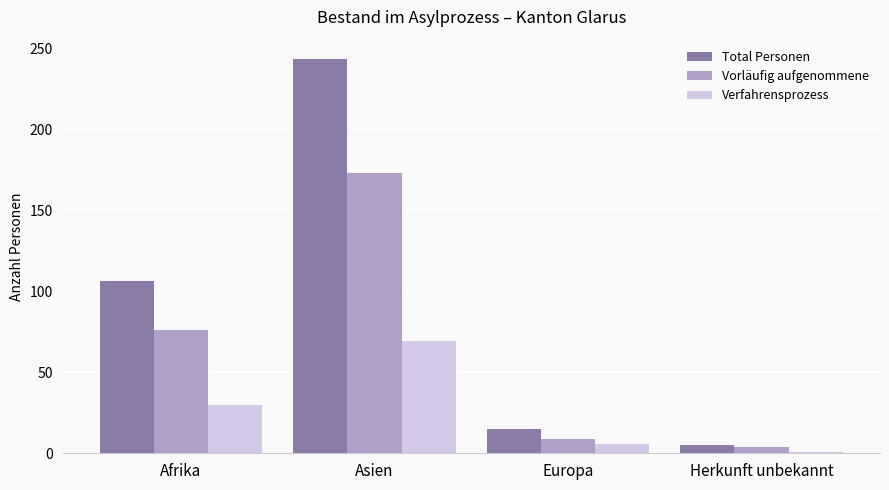

True or false: Vorläufig aufgenommene has a value of 173 at Asien.

True